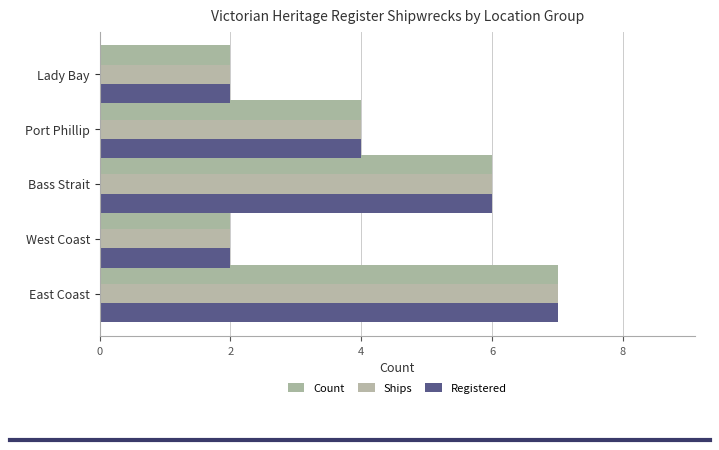

What is the minimum value for Ships?

2